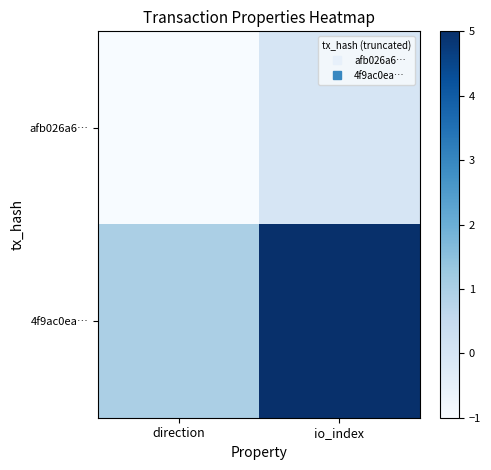

Reading left to right, transcribe all the data shown in this chart.

afb026a6…: direction=-1	io_index=0
4f9ac0ea…: direction=1	io_index=5